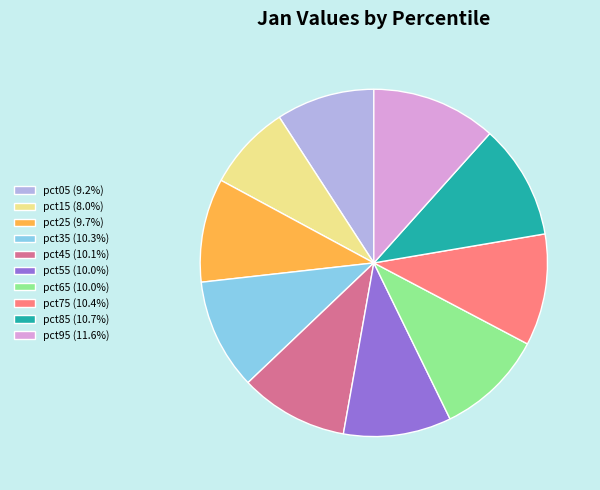

Does any single category account for the majority?

No